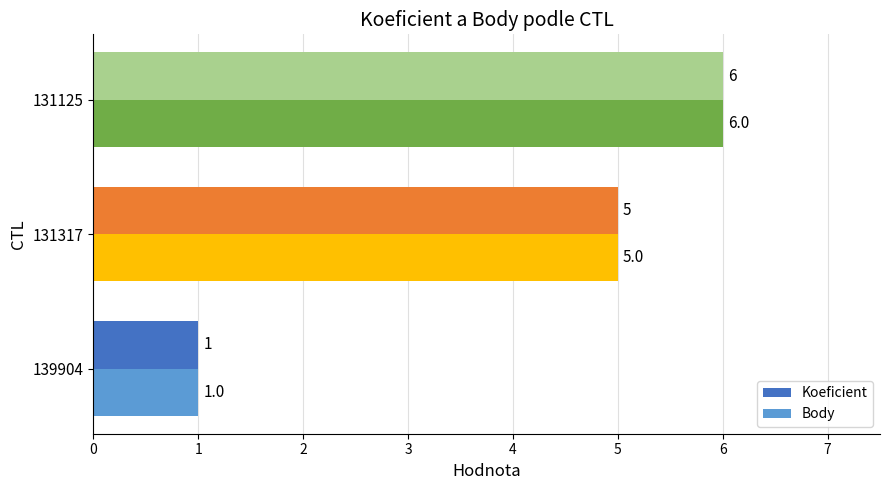

How many distinct data groups are displayed?

2